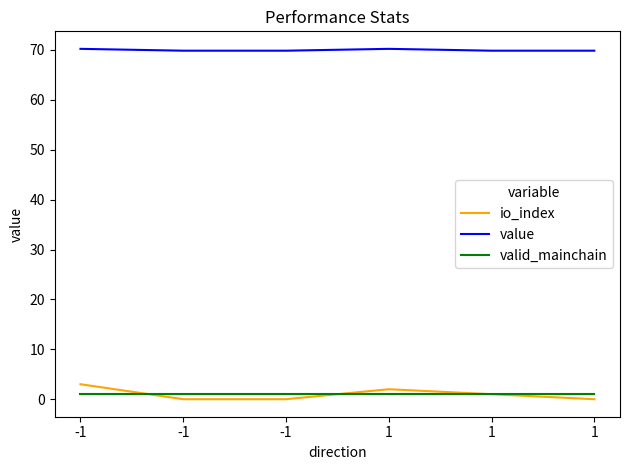

At which label does value reach its minimum?

-1